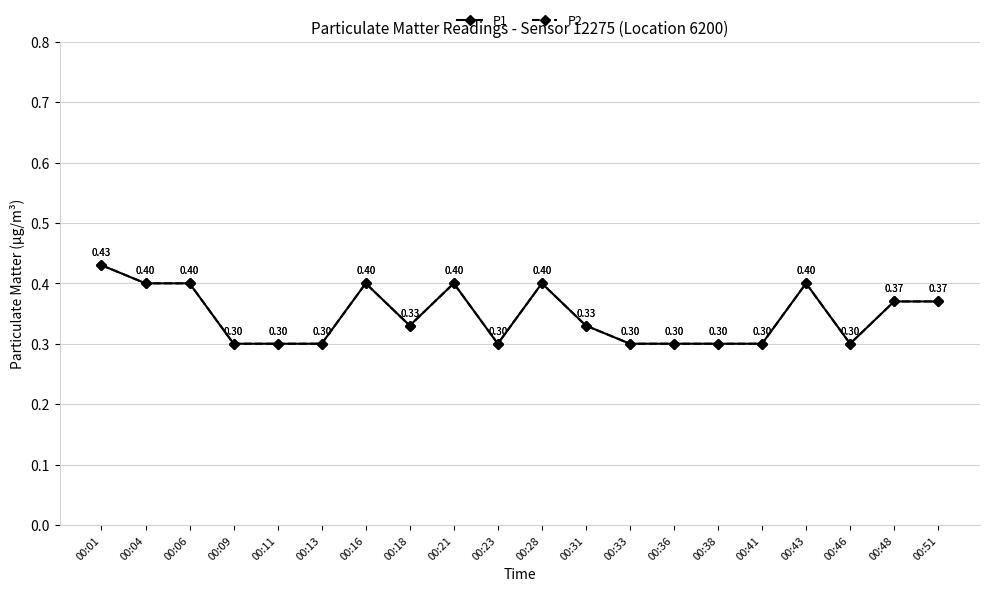

At which category does P1 reach its first local peak?

00:16